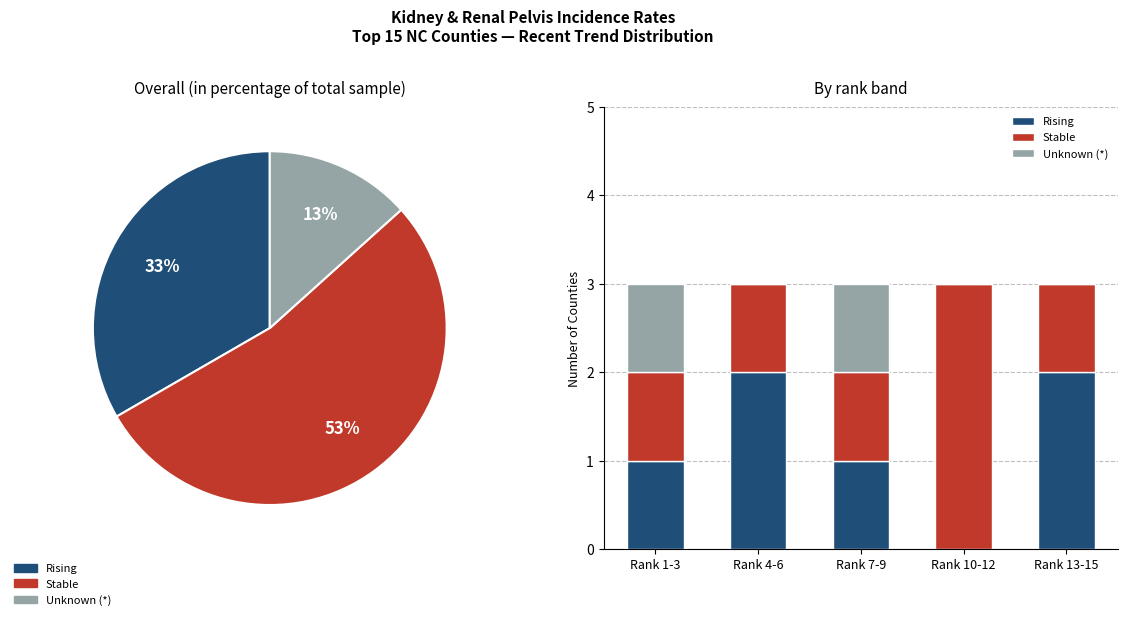

Reading right to left, extract all data points from this chart.

Rising: 2	0	1	2	1
Stable: 1	3	1	1	1
Unknown (*): 0	0	1	0	1